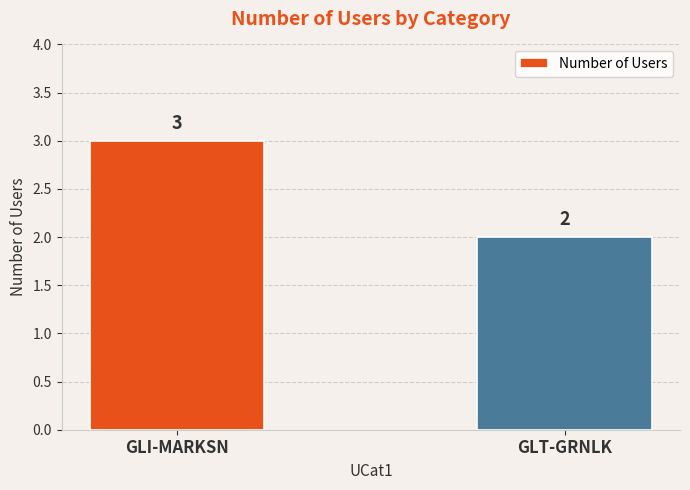

How many series are shown in this chart?

1